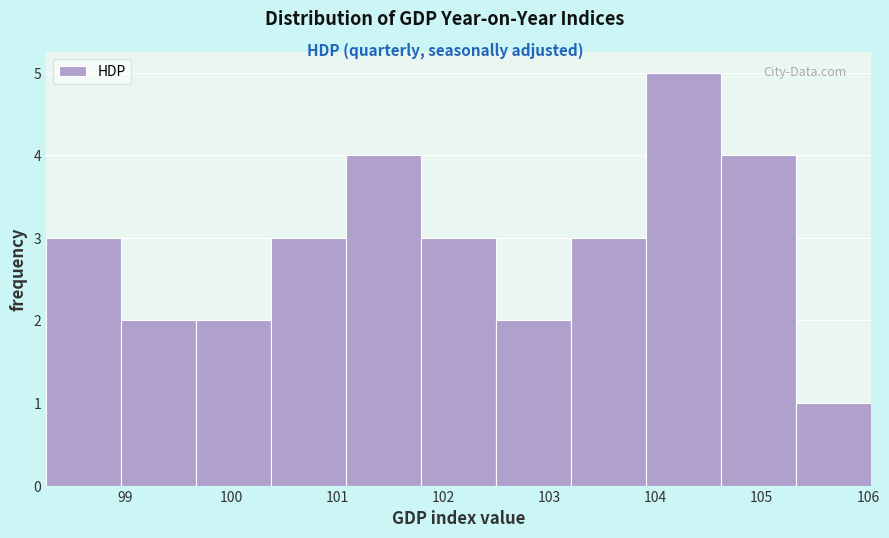

Reading left to right, list every bar in this chart as the range it spans on the x-axis followed by its height. Neither the bar edges nor the heights are printed on the chart, so give them approximately, as read against the axes.

98.3 to 99.0: 3
99.0 to 99.7: 2
99.7 to 100.4: 2
100.4 to 101.1: 3
101.1 to 101.8: 4
101.8 to 102.5: 3
102.5 to 103.2: 2
103.2 to 103.9: 3
103.9 to 104.6: 5
104.6 to 105.3: 4
105.3 to 106.0: 1